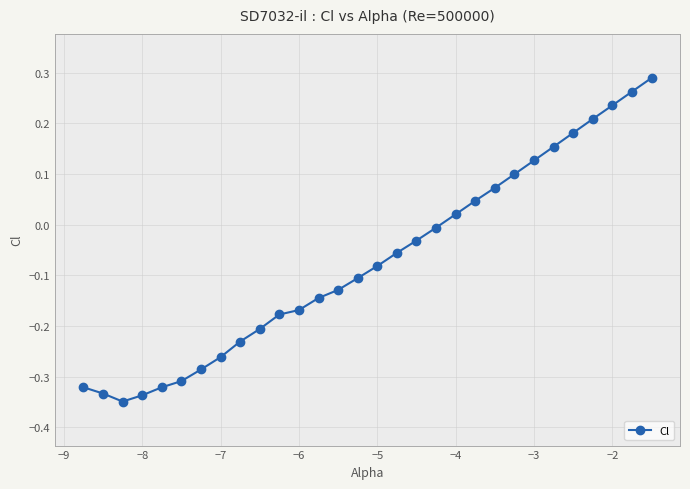

How many lines are shown in the chart?

1